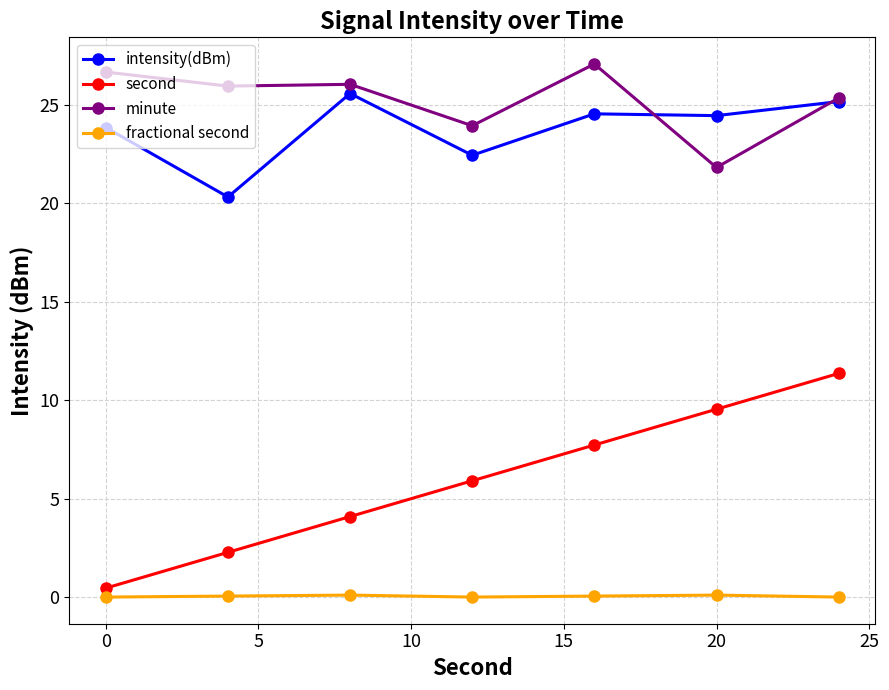

Which series has the widest spread of values?

second